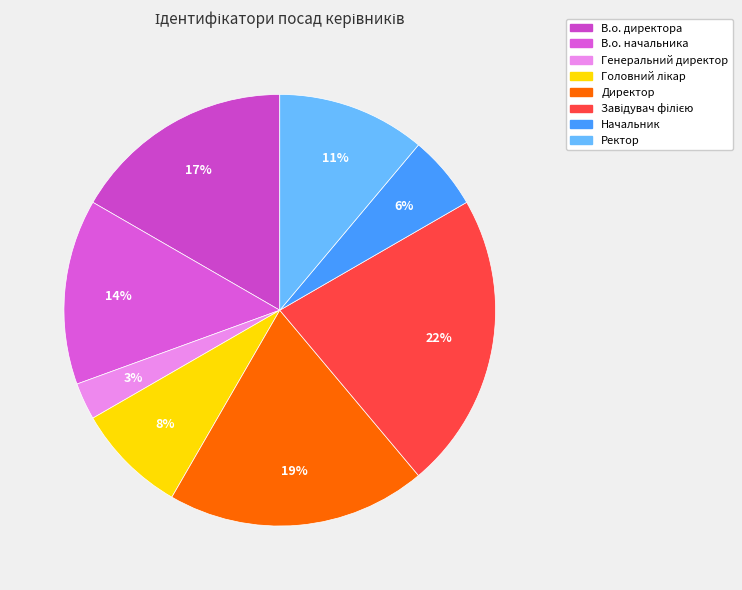

The Директор slice represents 14% of the pie. True or false?

False